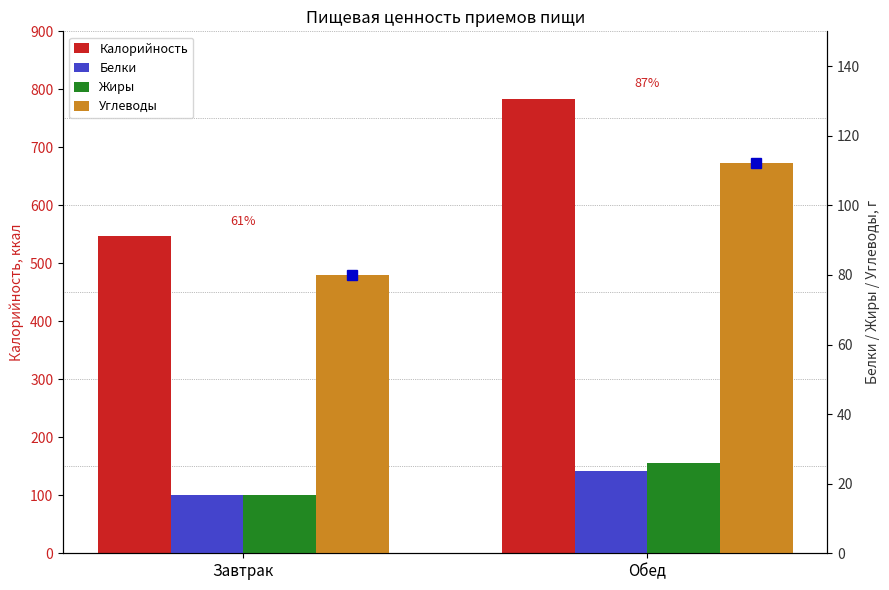

Is it true that Калорийность equals 136.7 at Завтрак?

False